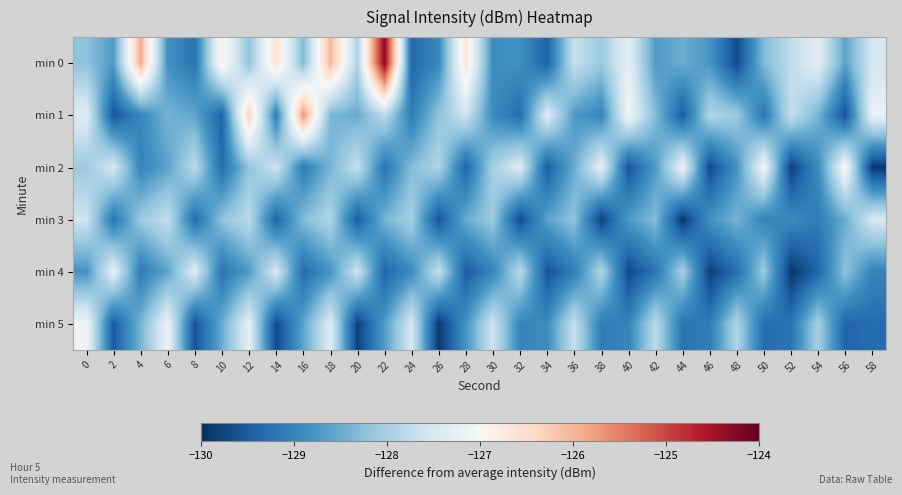

Count the number of categories in the chart.

30